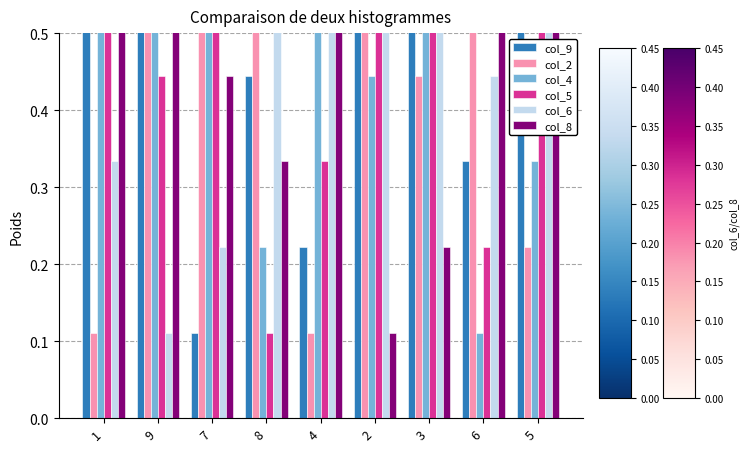

Is it true that col_5 equals 0.8 at 5?

True